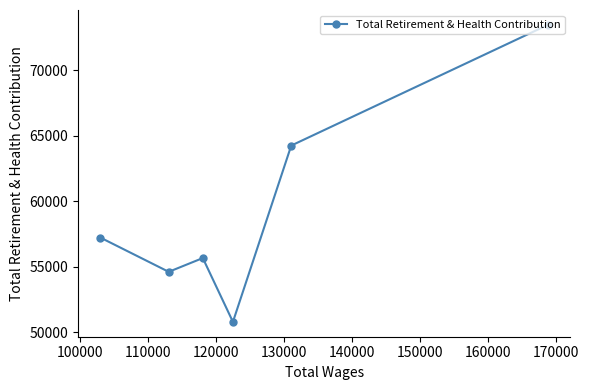

True or false: the data has more than 0 interior local peaks.

True